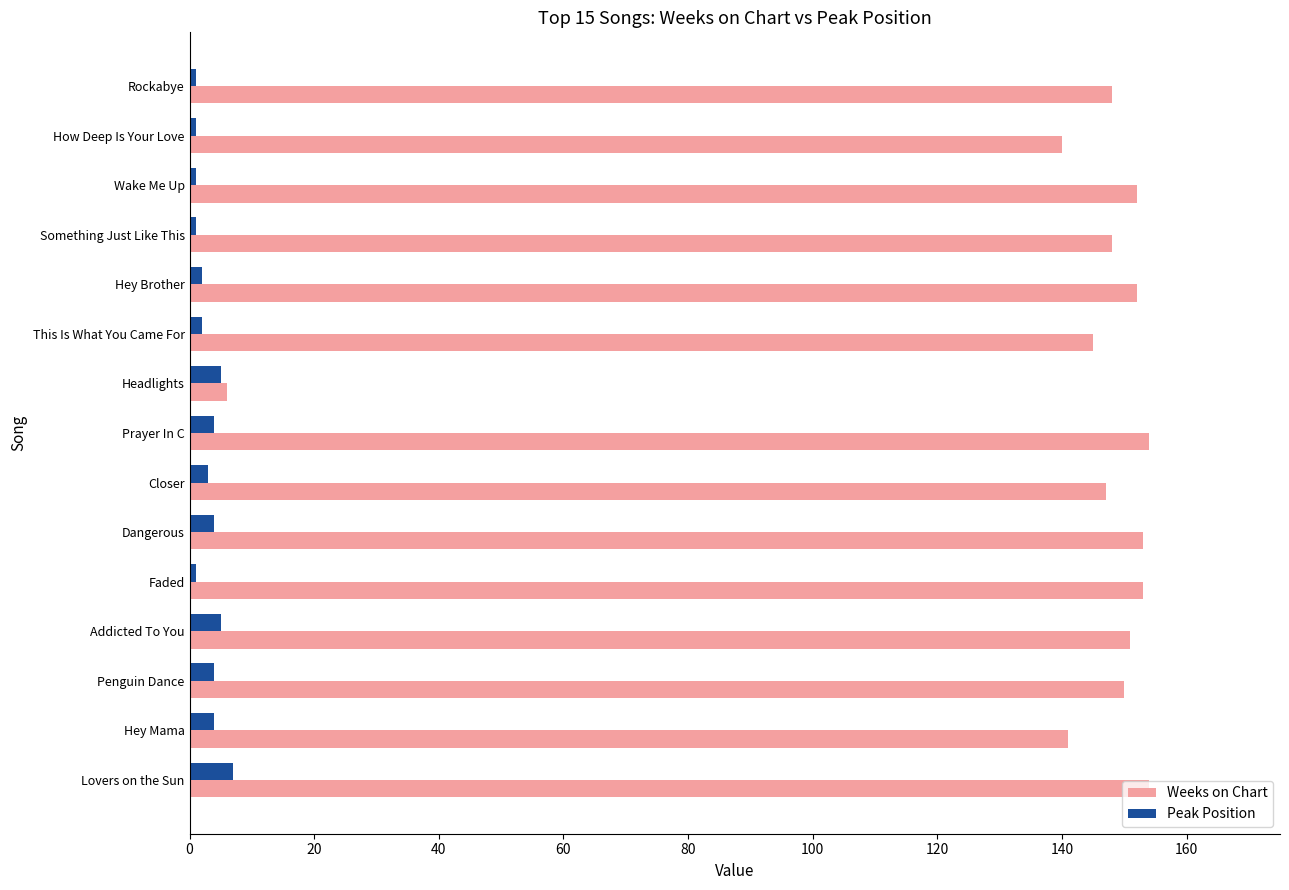

Is it true that Weeks on Chart equals 150 at Penguin Dance?

True